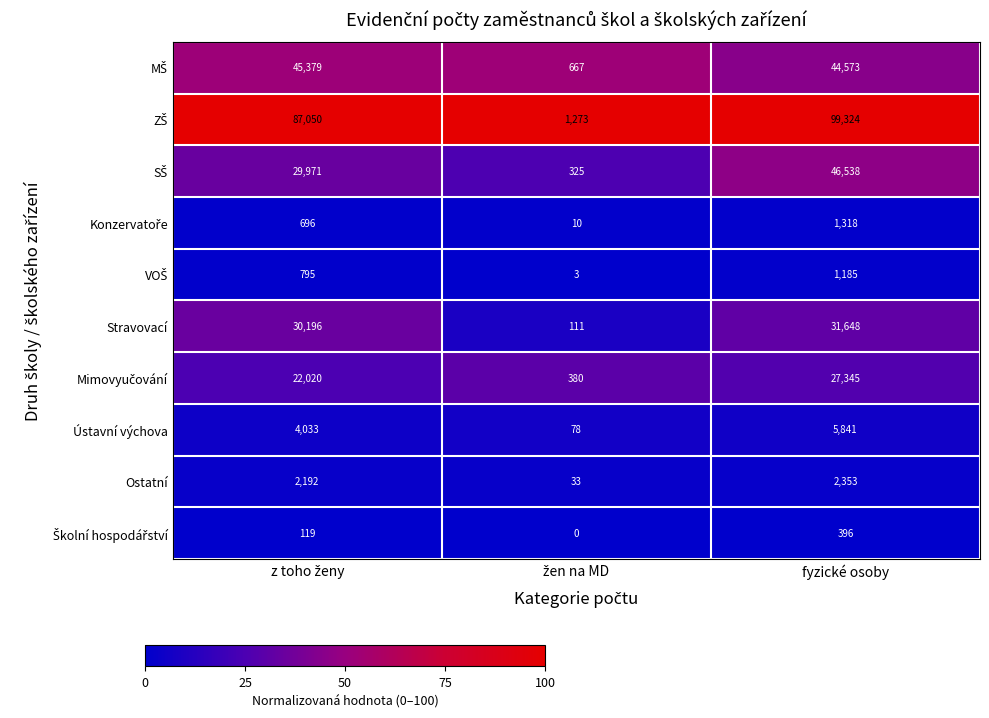

Count the number of data series in this chart.

10